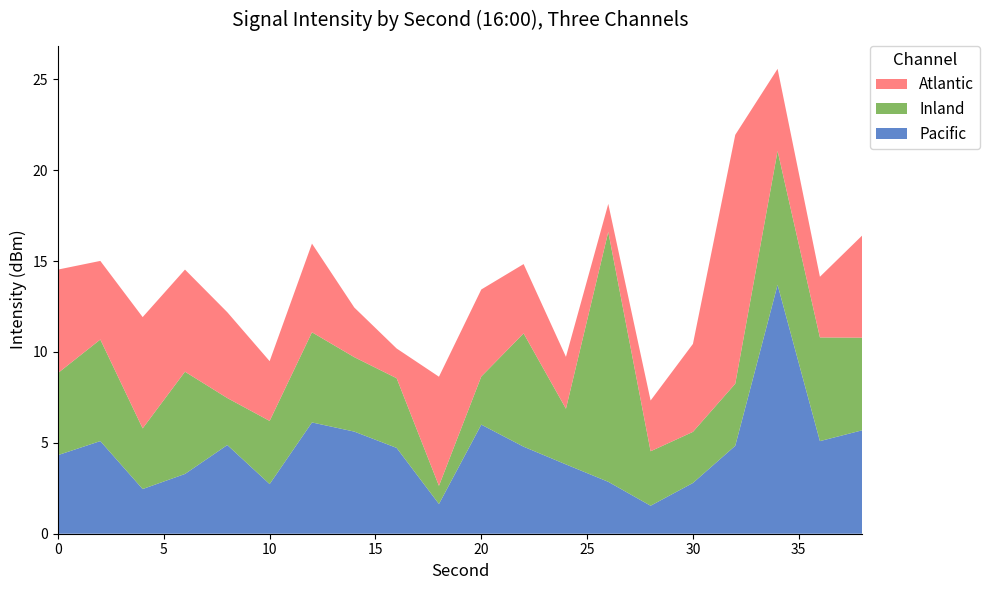

What is the total value across all series at 10?

9.5